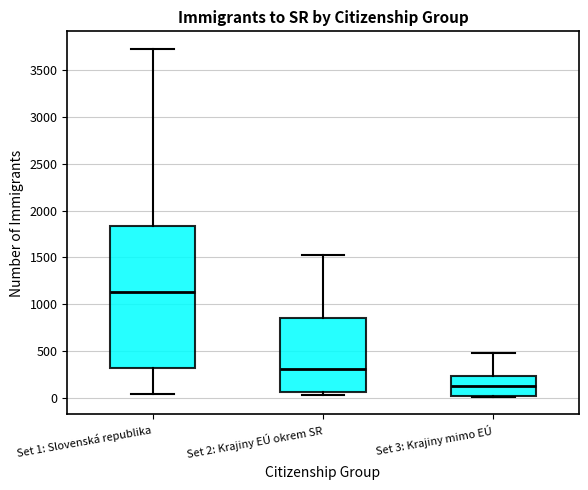

Reading left to right, read every box against the y-axis: the position of its median line, the range the box covers, and the ends of its whiskers. The values are not printed on the chart, so give them approximately, as read against the axis.

Set 1: Slovenská republika: median 1150, box 300 to 1850, whiskers 50 to 3750
Set 2: Krajiny EÚ okrem SR: median 300, box 50 to 850, whiskers 50 (just below the box's lower edge) to 1550
Set 3: Krajiny mimo EÚ: median 100, box 0 to 250, whiskers 0 to 500